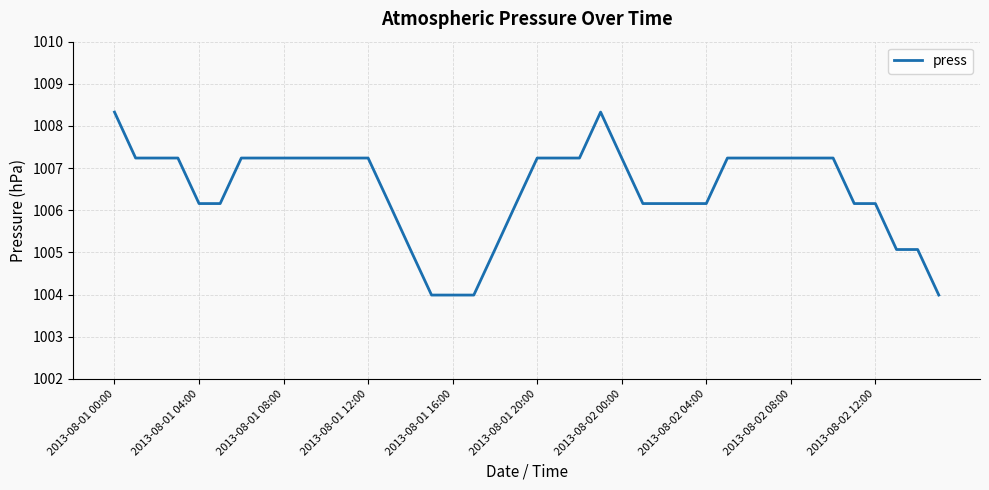

What is the minimum value shown in the chart?

1004.0